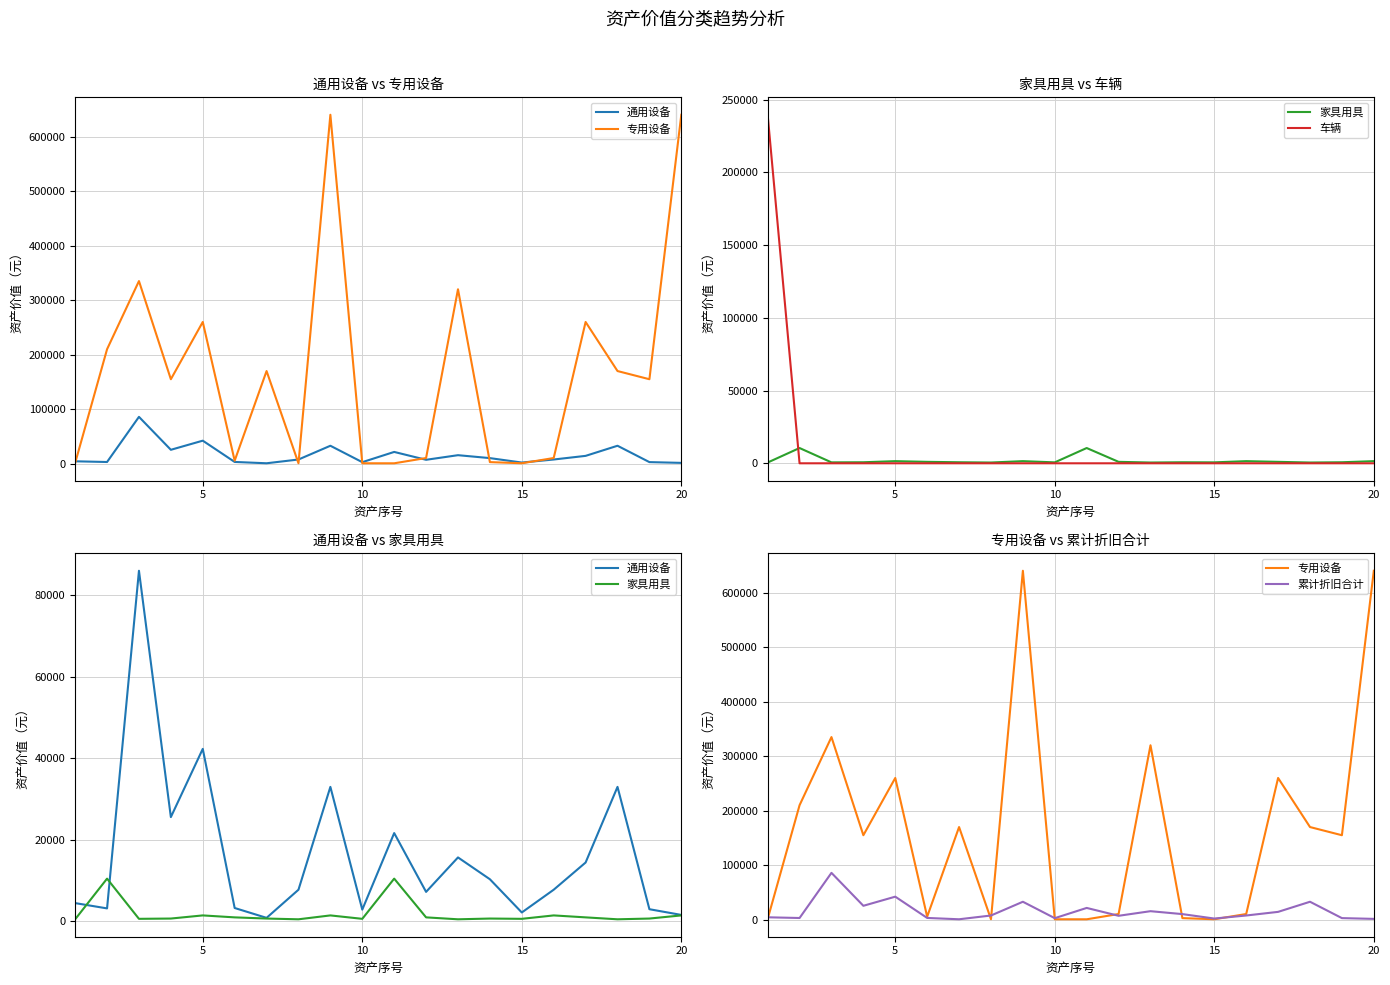

Which series has the largest total across all categories?

专用设备